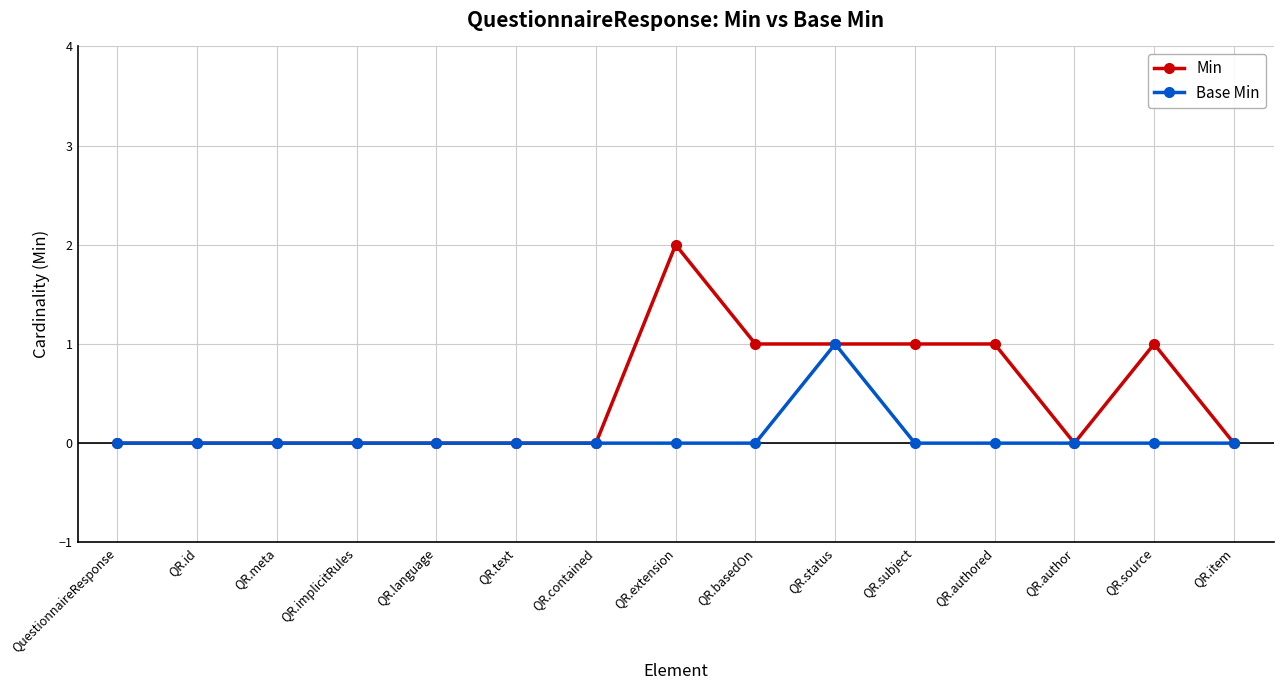

What is the sum of all Min values?

7